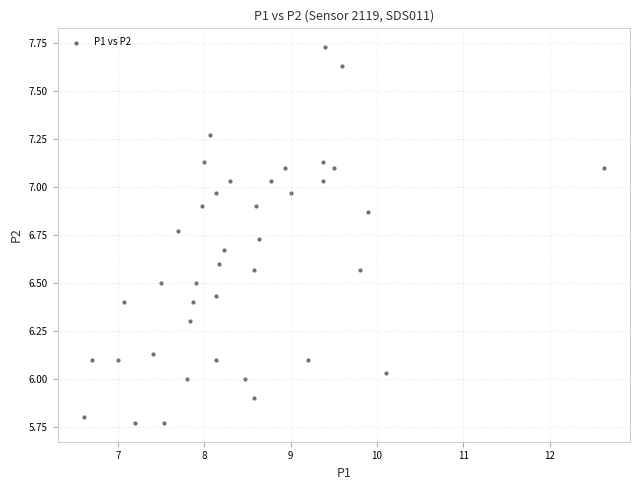

What is the range of Y values (max minus min)?

2.0